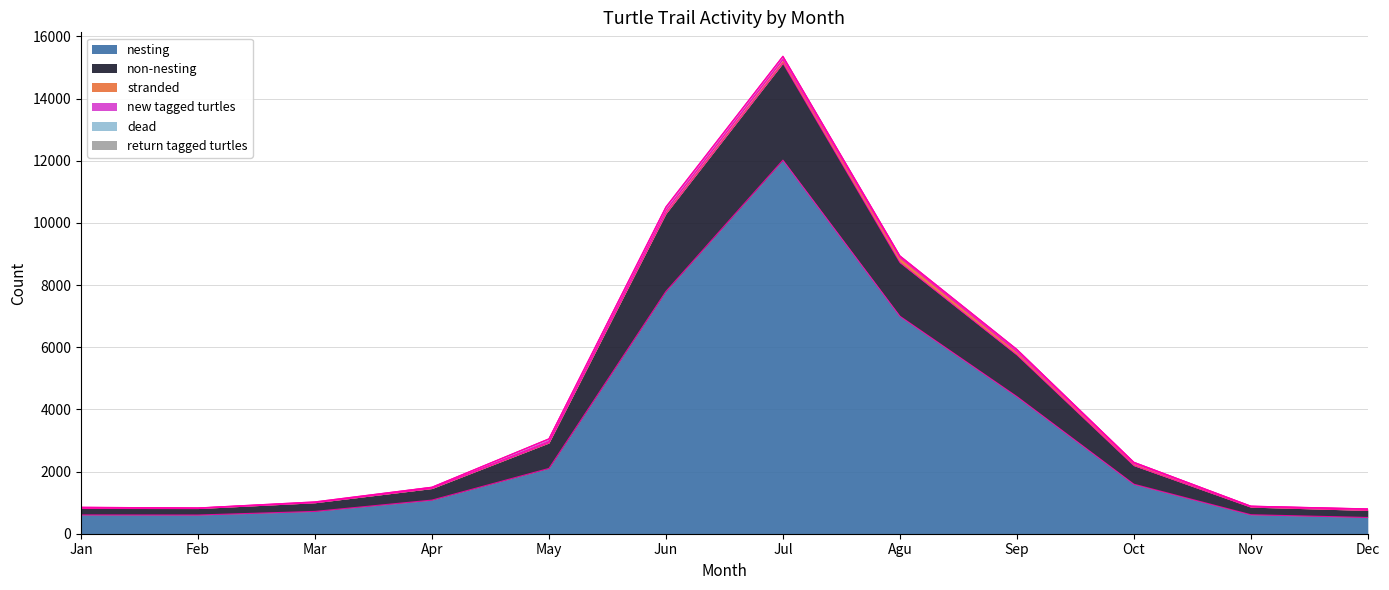

What is the sum of all dead values?

87